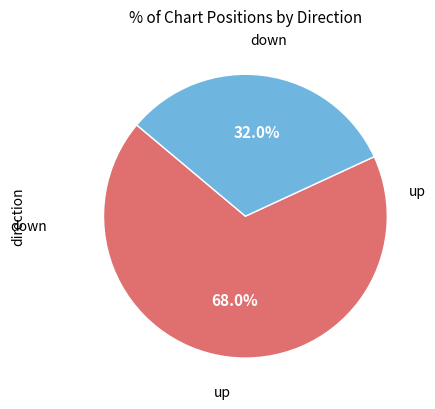

Does any single category account for the majority?

Yes